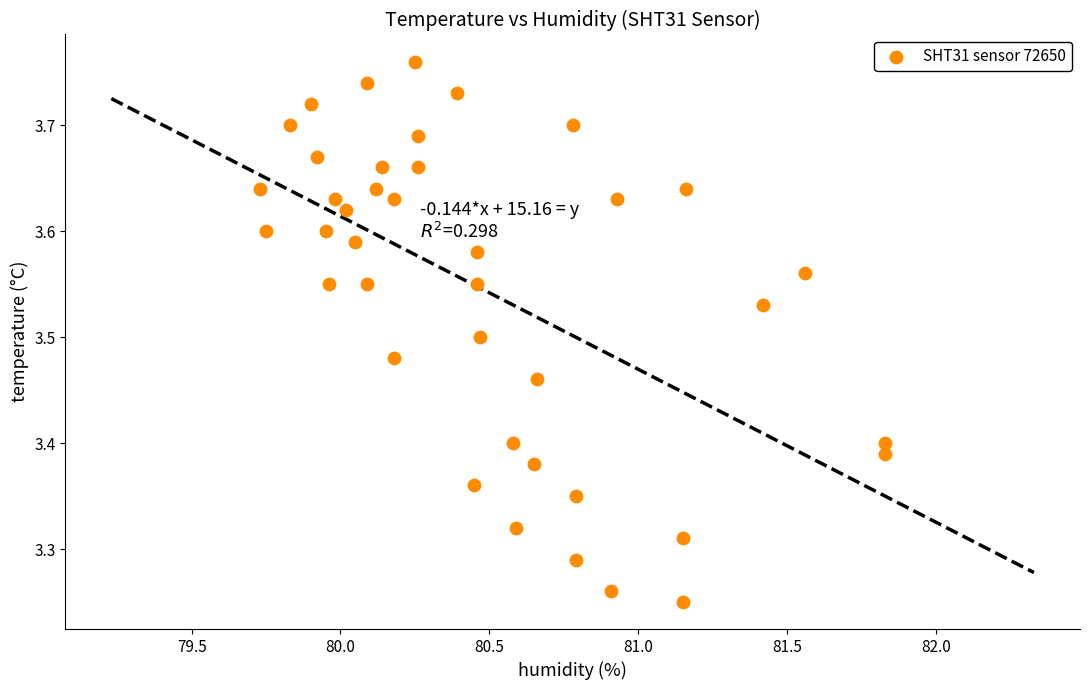

What is the range of X values (max minus min)?

2.1